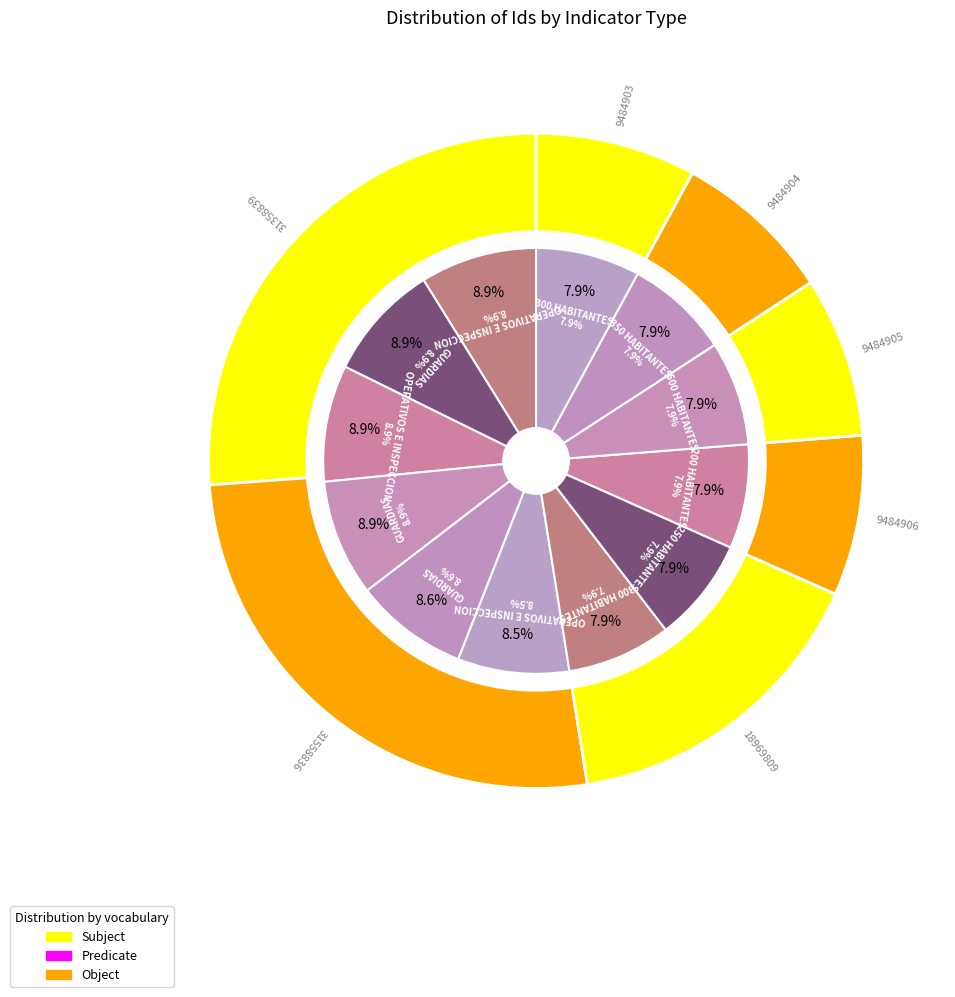

What is the change in value from OPERATIVOS E INSPECCION (10137276) to 350 HABITANTES?

-652373